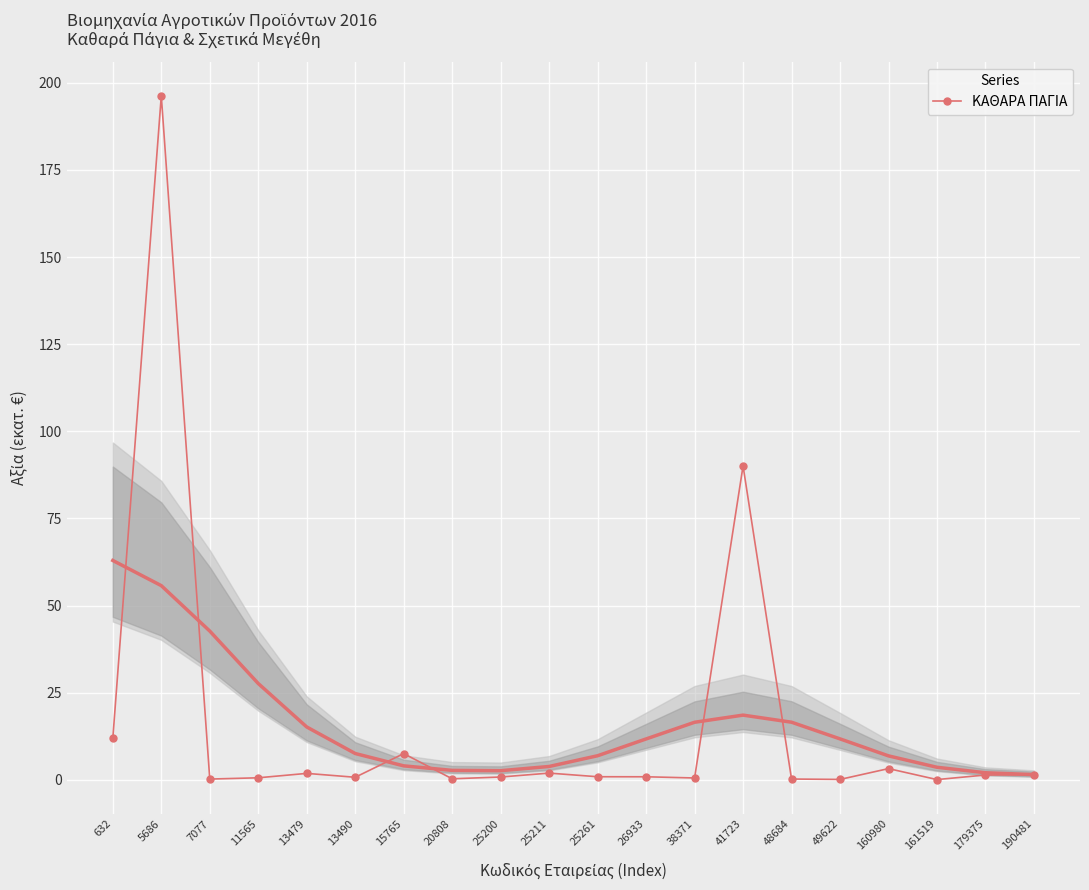

The value at 7077 is 0.1. True or false?

False